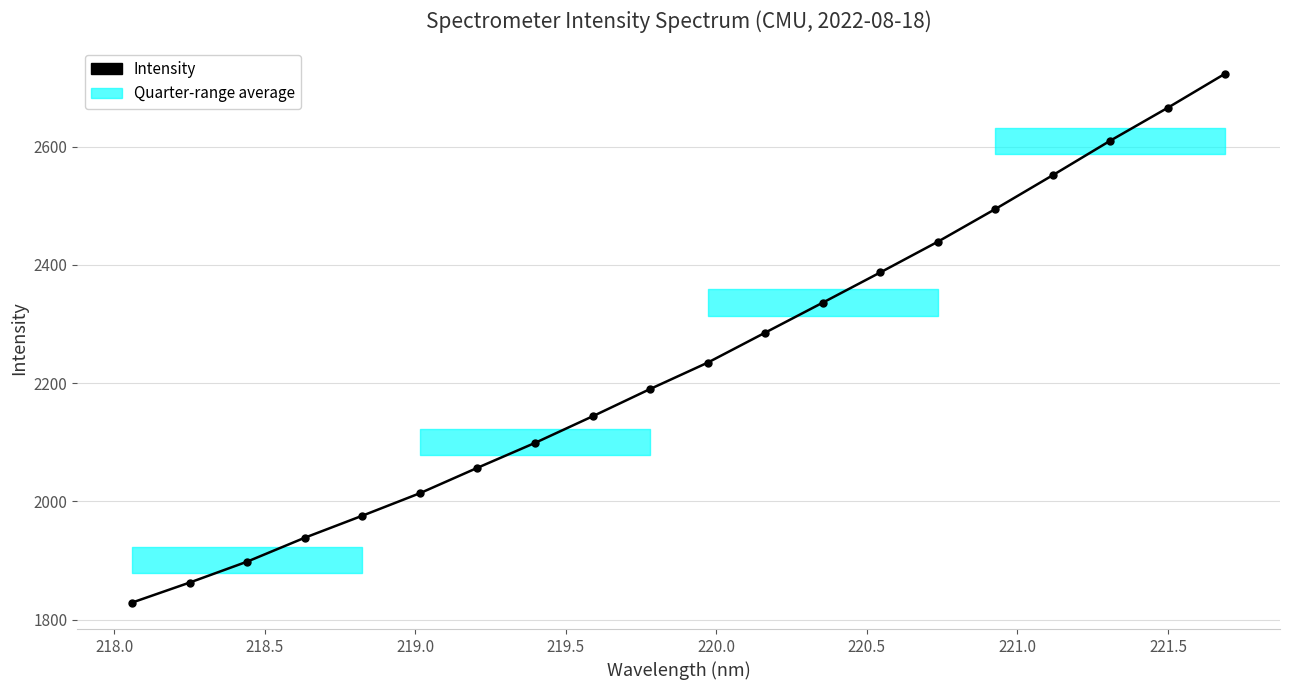

What is the sum of all values?

44736.0